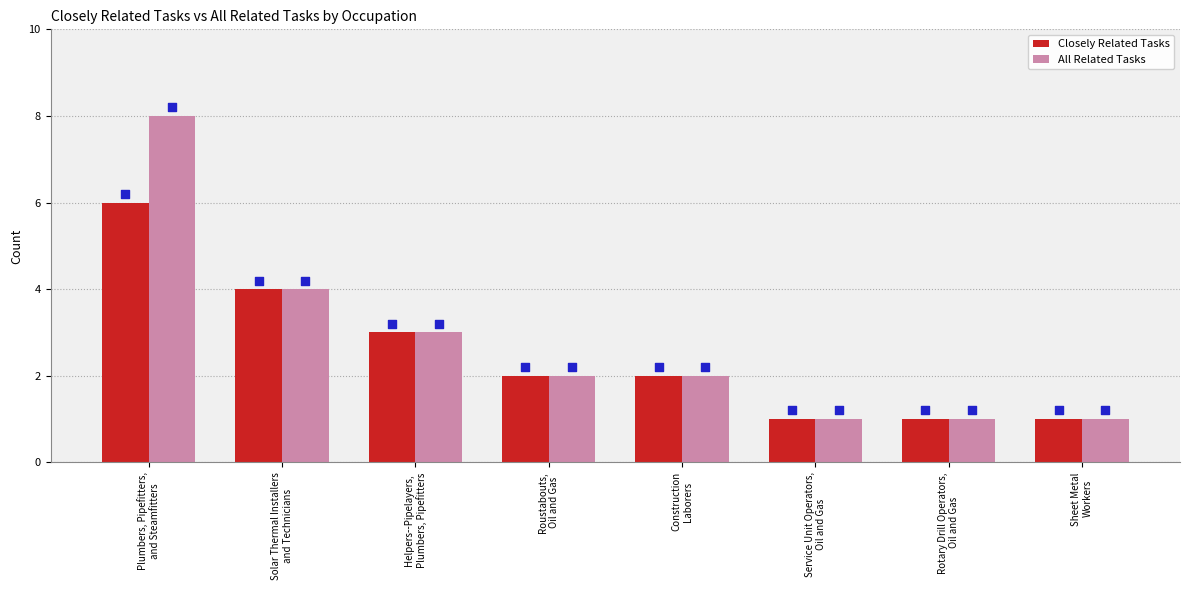

Which series has the widest spread of Y values?

All Related Tasks